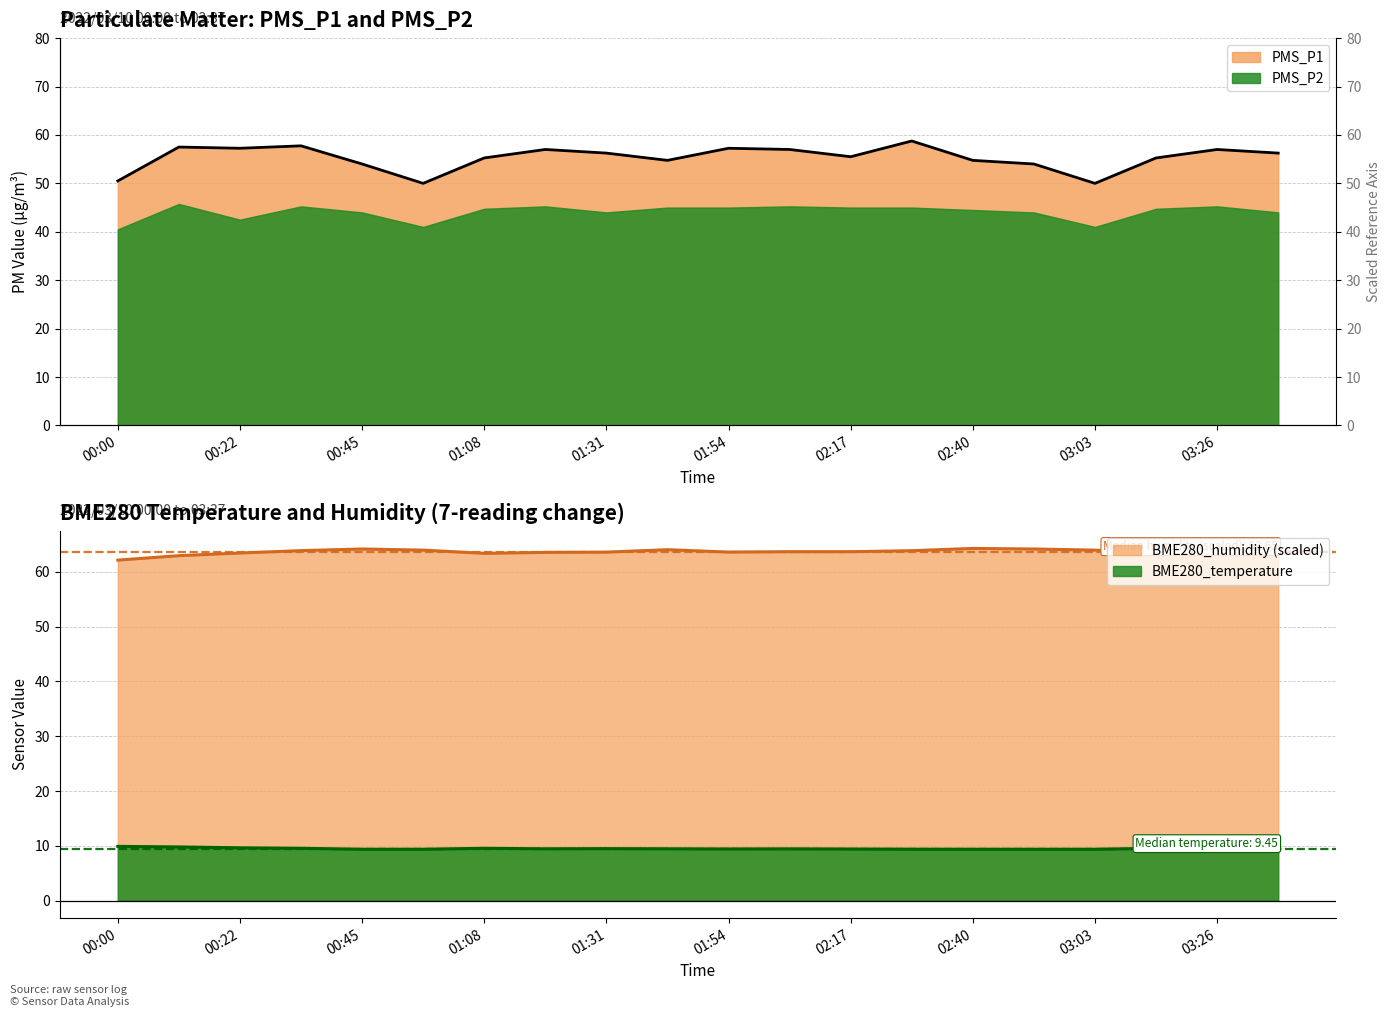

What is the label of the 18th point from the right?

00:22